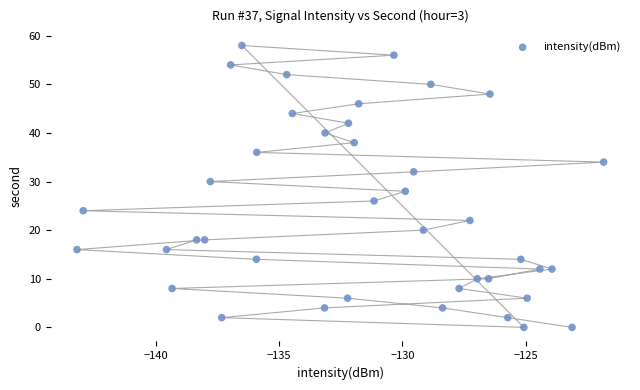

What is the range of Y values (max minus min)?

58